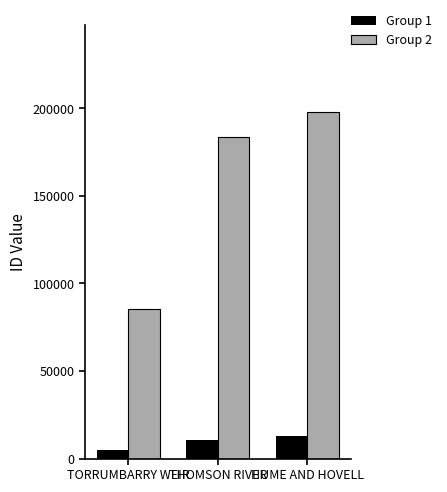

What is the difference between the highest and lowest values at HUME AND HOVELL?

185244